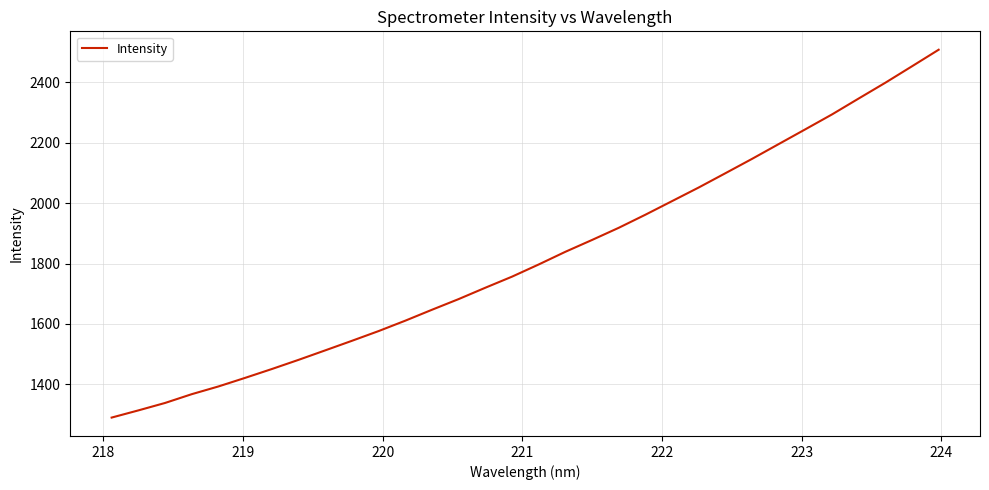

What is the maximum value shown in the chart?

2508.2